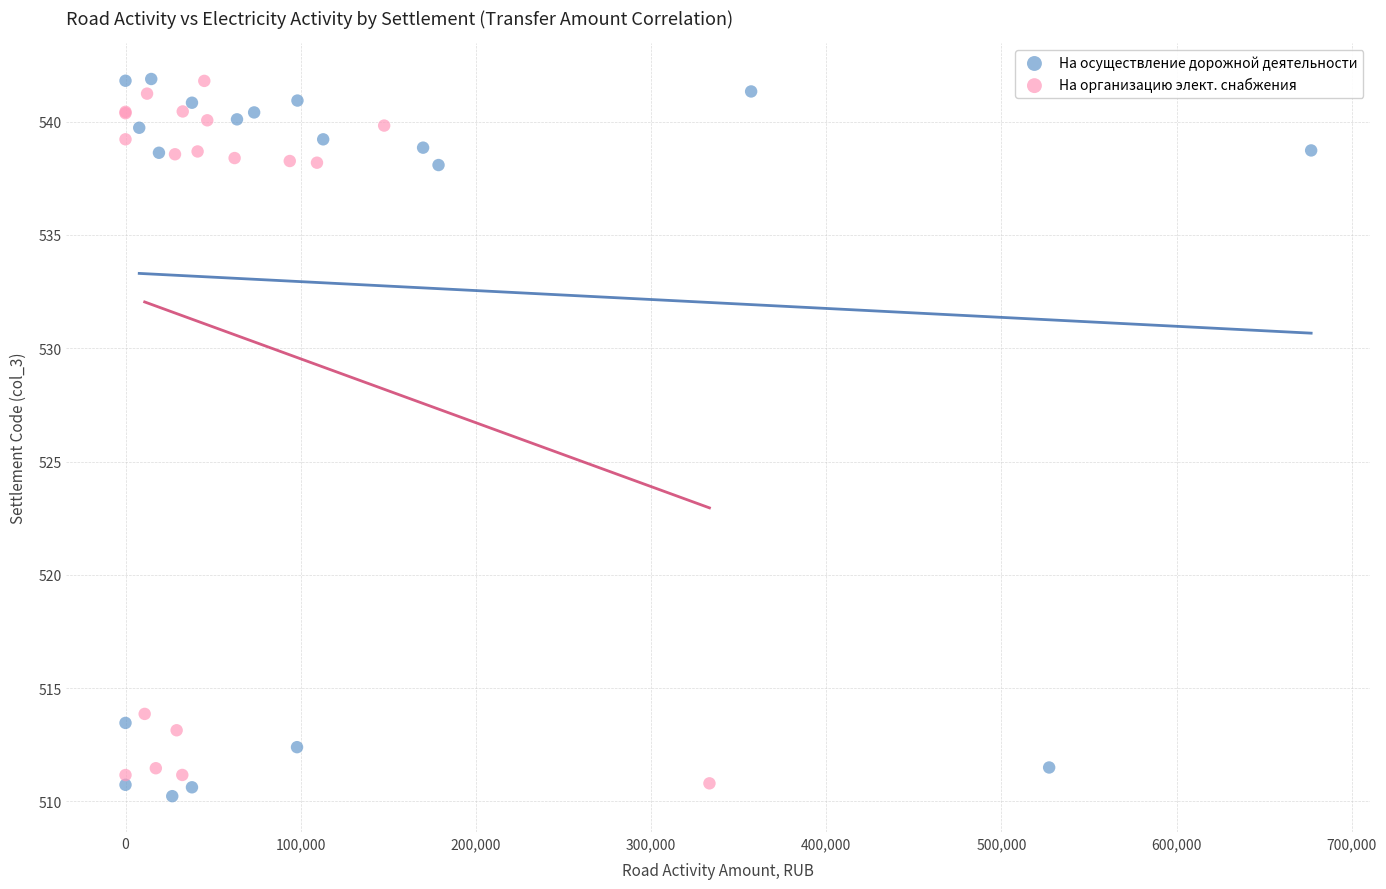

Which series has the largest Y range (max minus min)?

На осуществление дорожной деятельности